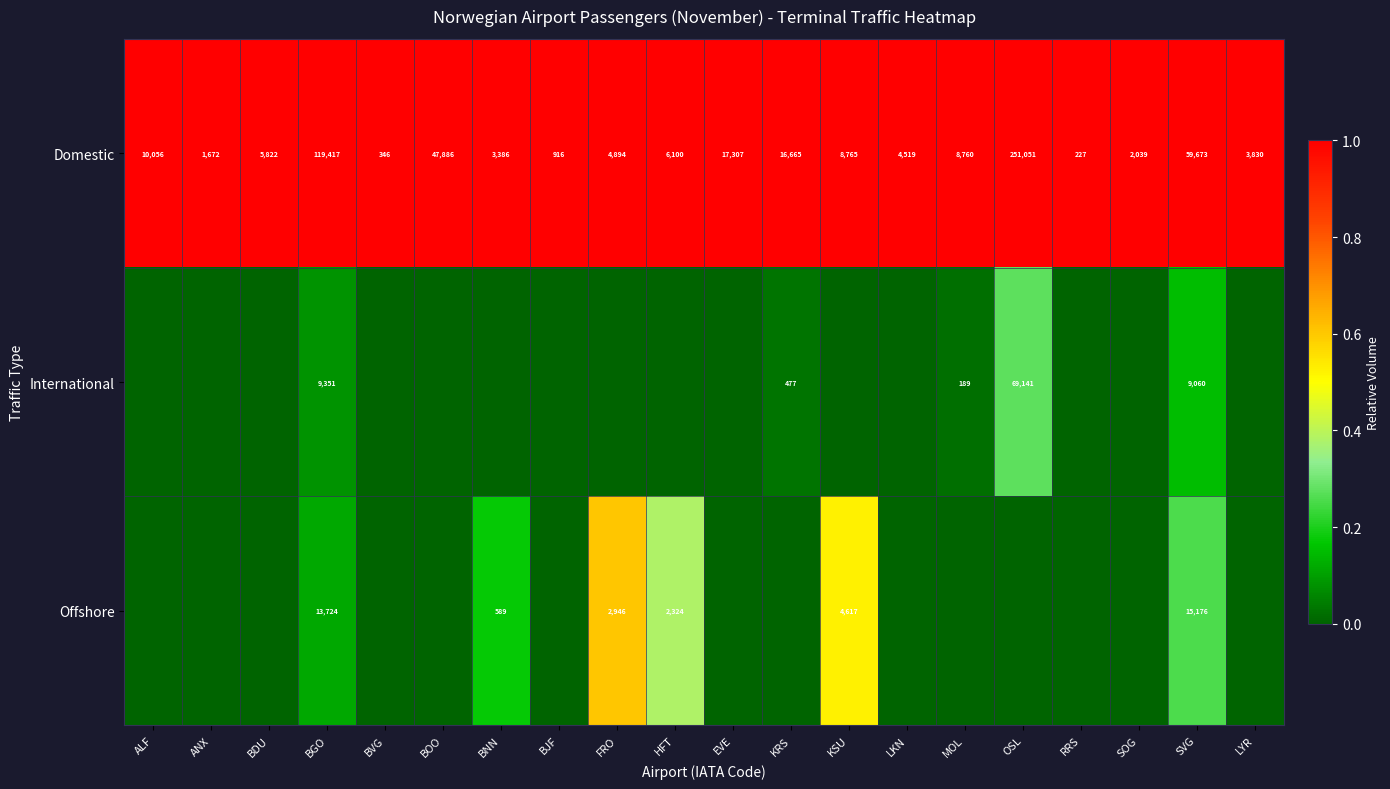

At how many categories does at least one series exceed 0?

20